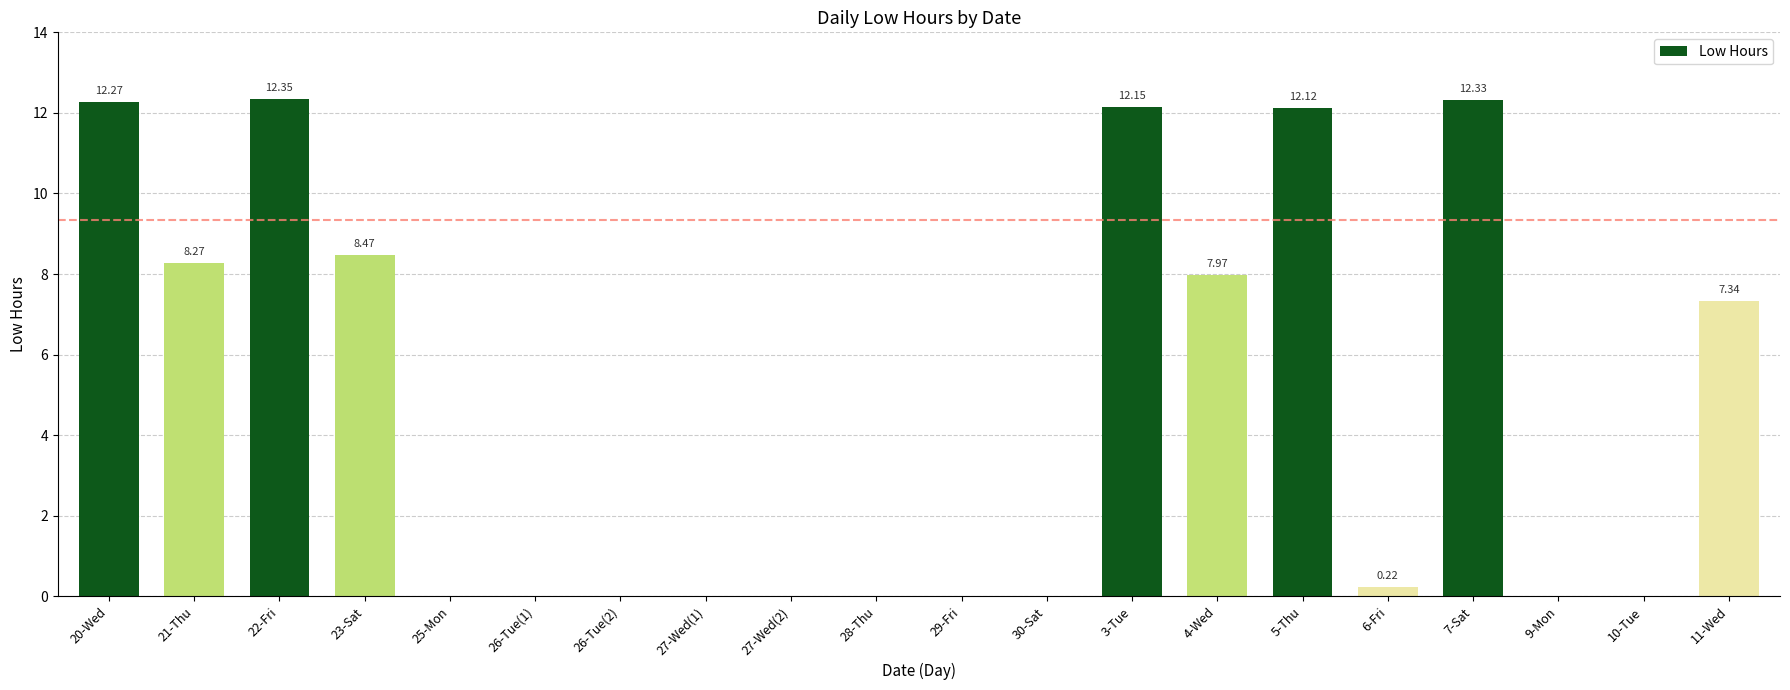

True or false: the data shows 12.3 at 22-Fri.

True